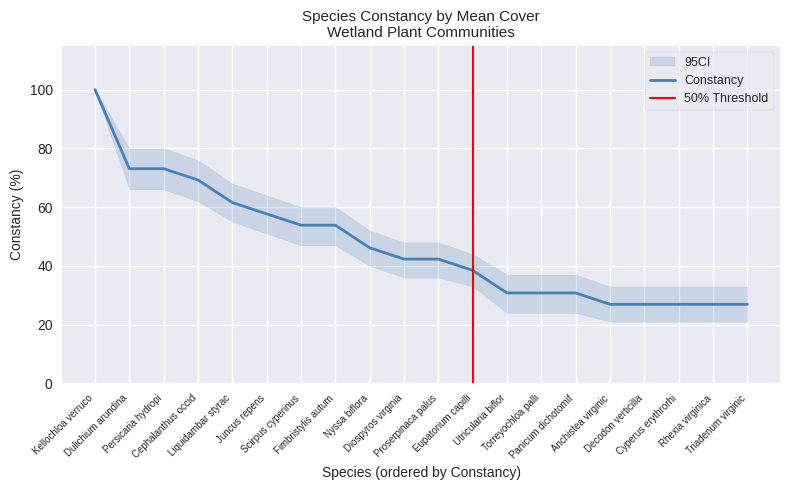

Reading left to right, transcribe all the data shown in this chart.

100.0	73.1	73.1	69.2	61.5	57.7	53.9	53.9	46.1	42.3	42.3	38.5	30.8	30.8	30.8	26.9	26.9	26.9	26.9	26.9